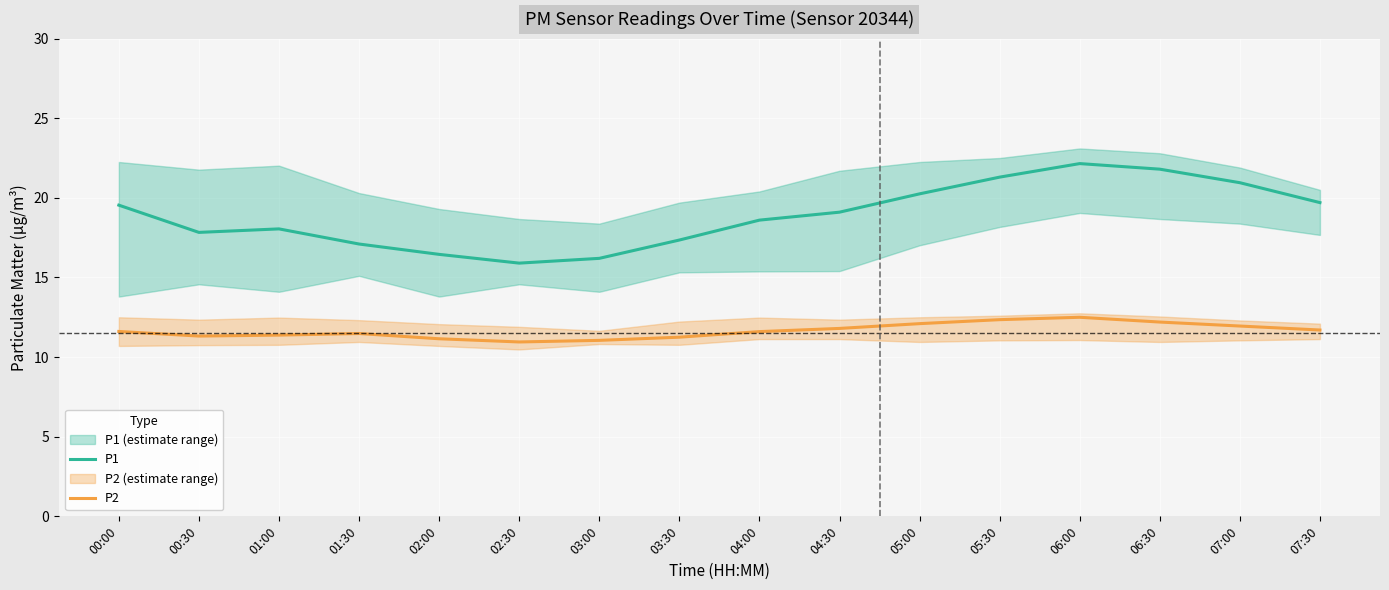

Reading right to left, extract all data points from this chart.

P1: 19.7	20.9	21.8	22.1	21.3	20.2	19.1	18.6	17.4	16.2	15.9	16.4	17.1	18.1	17.8	19.5
P2: 11.7	11.9	12.2	12.5	12.3	12.1	11.8	11.6	11.2	11.1	10.9	11.2	11.5	11.4	11.3	11.6